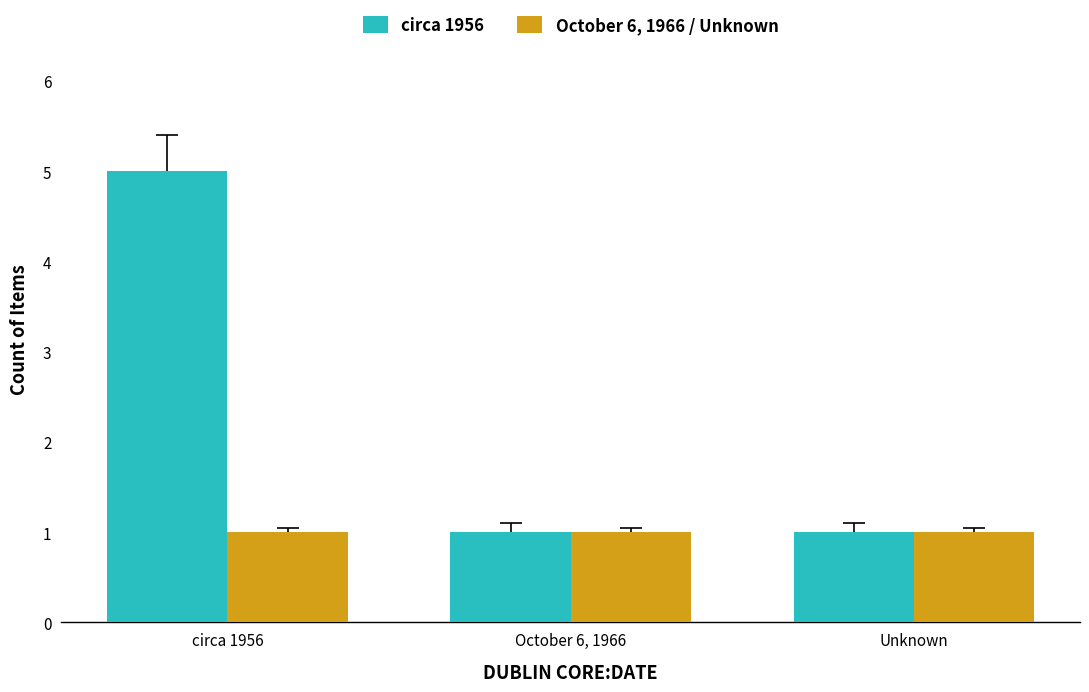

What is the minimum value shown in the chart?

1